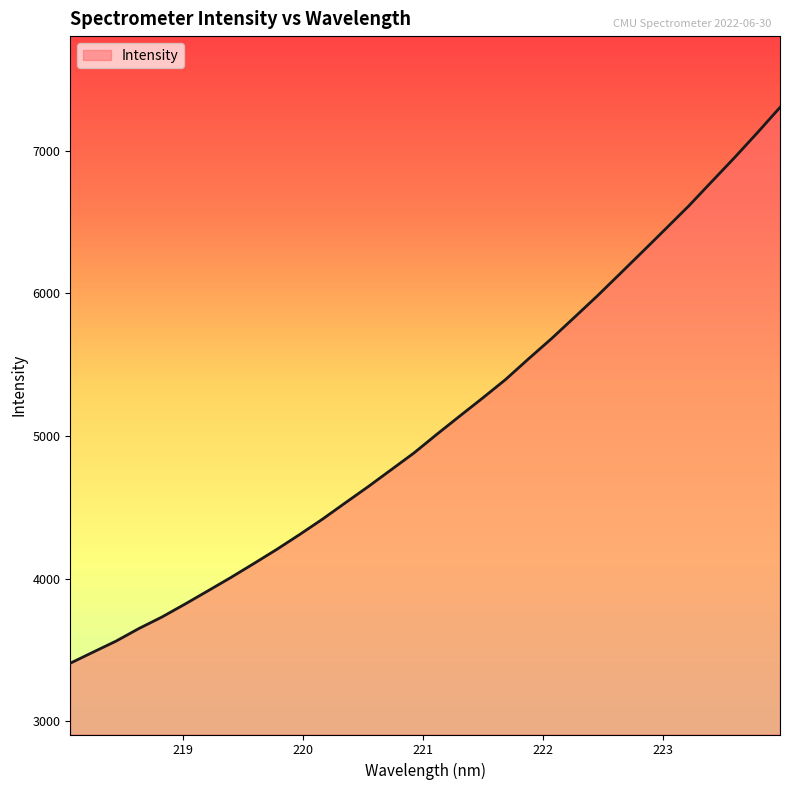

What is the minimum value shown in the chart?

3406.5